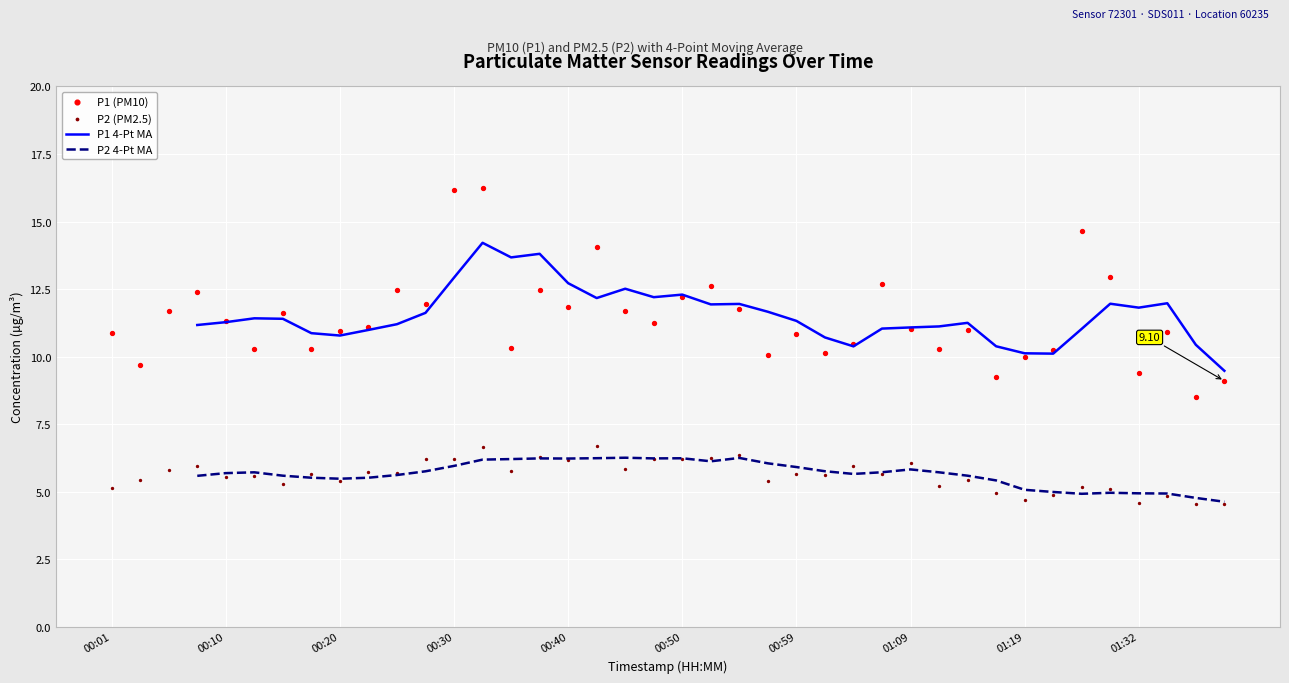

Is the value of P2 at 01:32 greater than the value of P1 at 01:04?

No